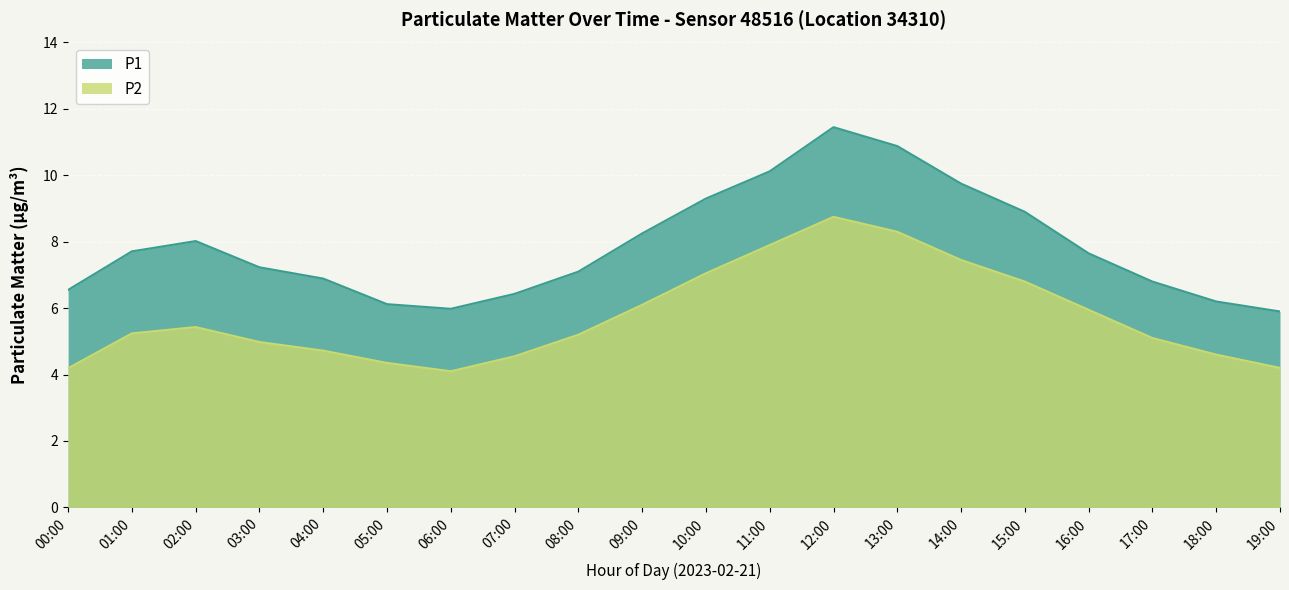

Rank the categories by P1 value from lowest to highest.

19:00, 06:00, 05:00, 18:00, 07:00, 00:00, 17:00, 04:00, 08:00, 03:00, 16:00, 01:00, 02:00, 09:00, 15:00, 10:00, 14:00, 11:00, 13:00, 12:00